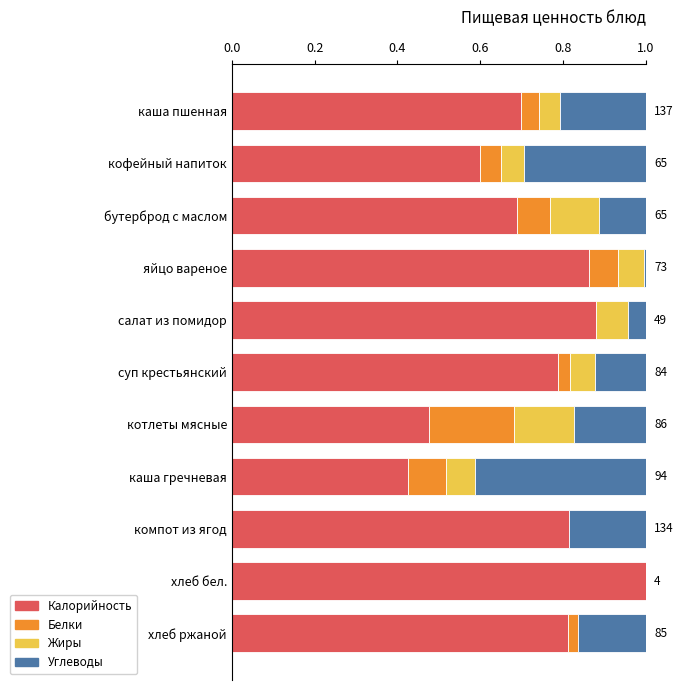

Is it true that Калорийность equals 0.7 at бутерброд с маслом?

True